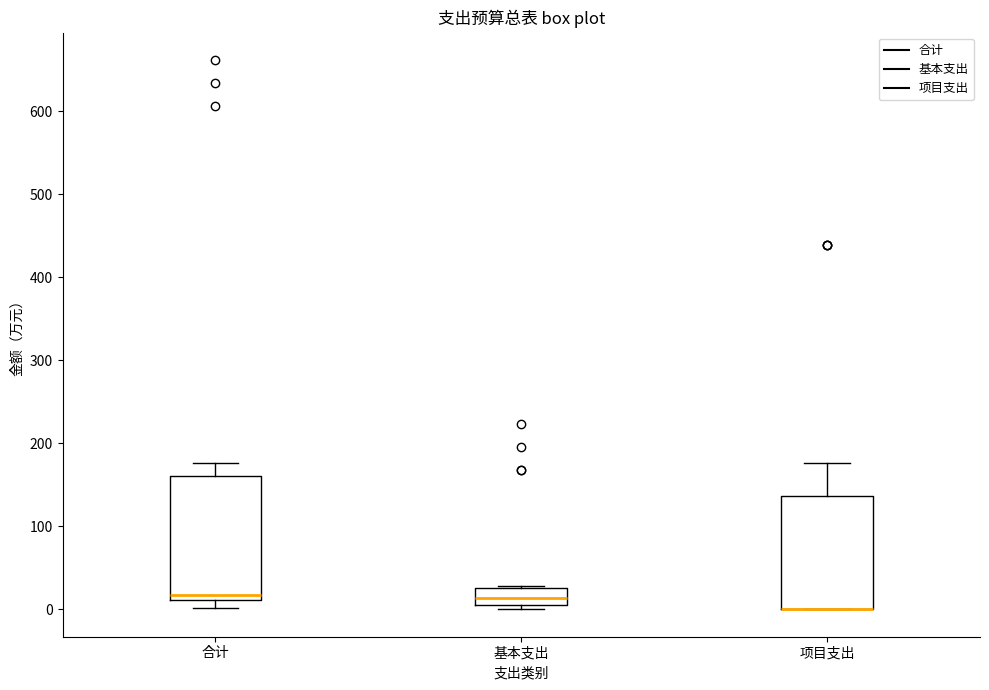

Where is the lower edge of the box for 基本支出 on the y-axis? The values are not printed on the chart, so give them approximately, as read against the axis.

0